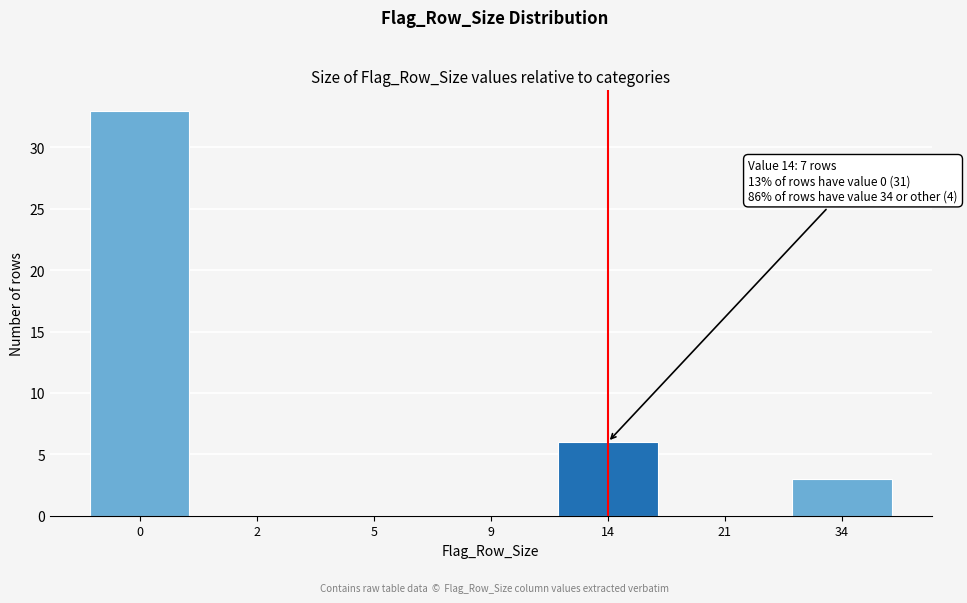

Reading left to right, transcribe all the data shown in this chart.

0=33	2=0	5=0	9=0	14=6	21=0	34=3